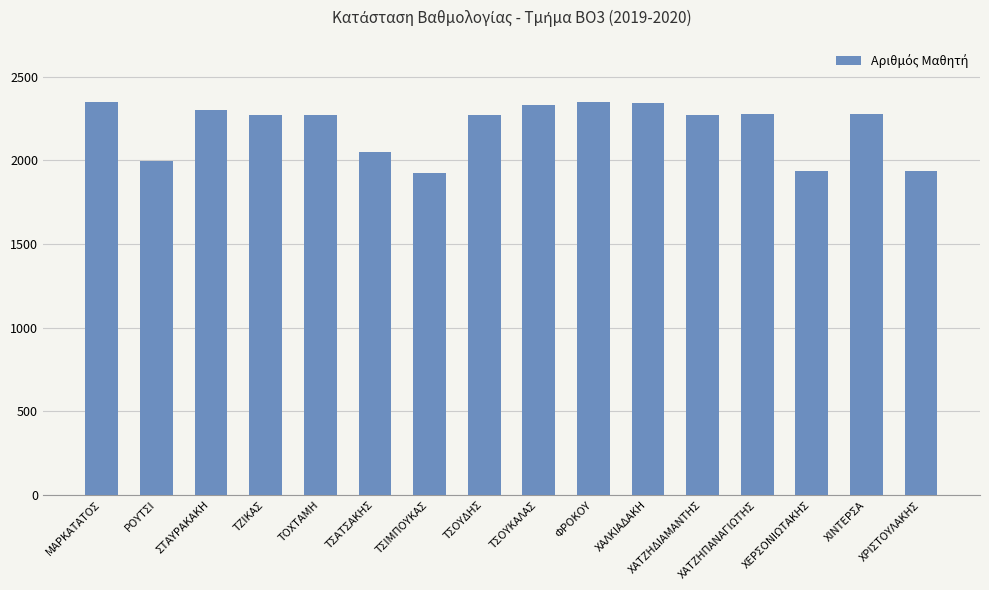

What position from the right is ΤΣΙΜΠΟΥΚΑΣ?

10